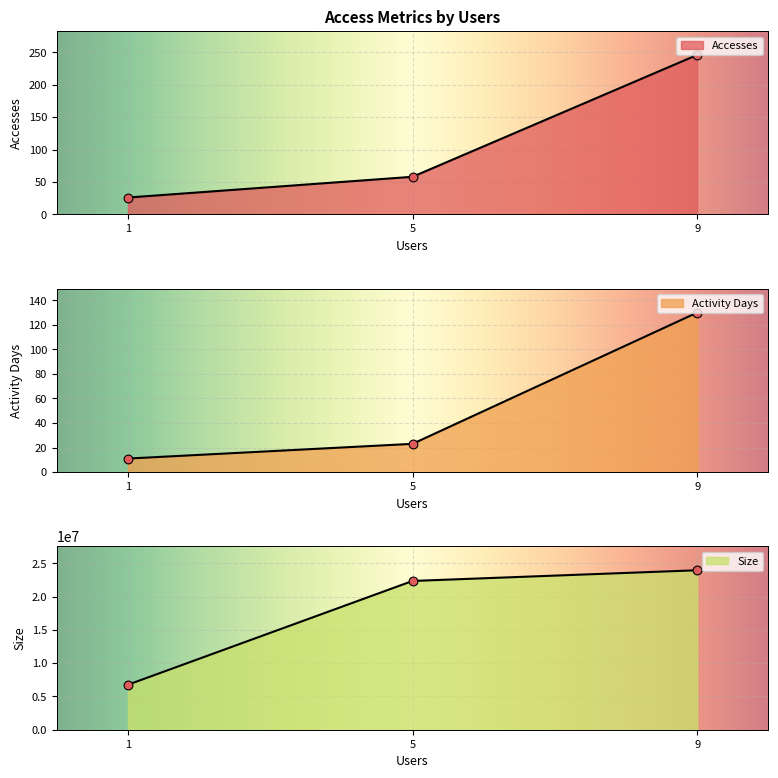

Which series has the largest total across all categories?

Accesses